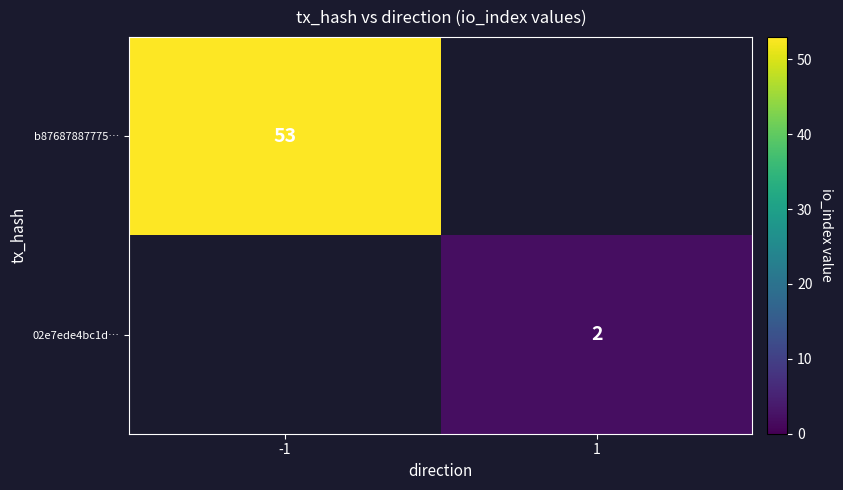

True or false: b87687887775… has a value of 53 at -1.

True